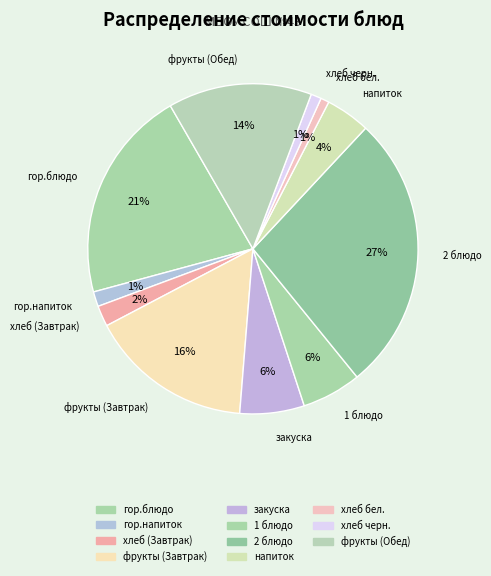

What percentage is NOT represented by хлеб (Завтрак)?

98.0%